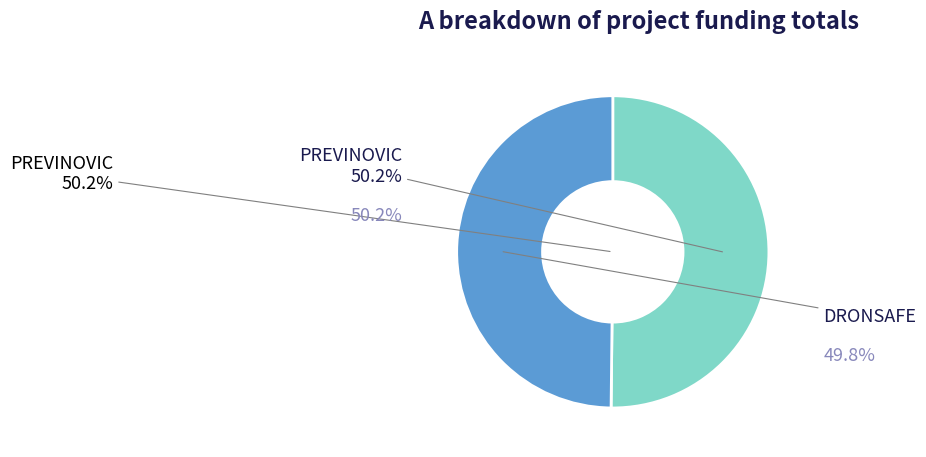

Count the number of slices in the pie.

2